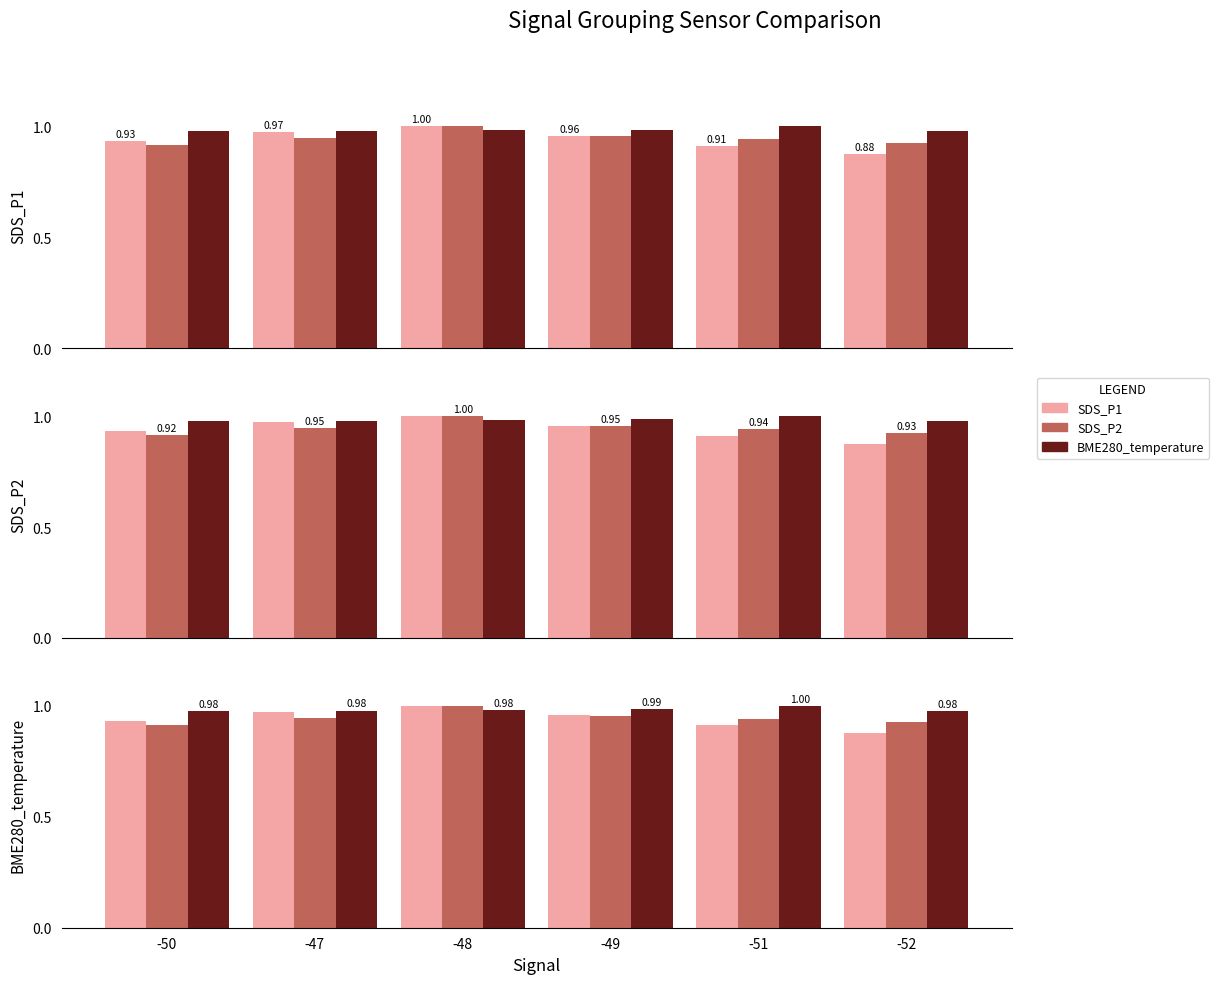

How many bars are there in each group?

3